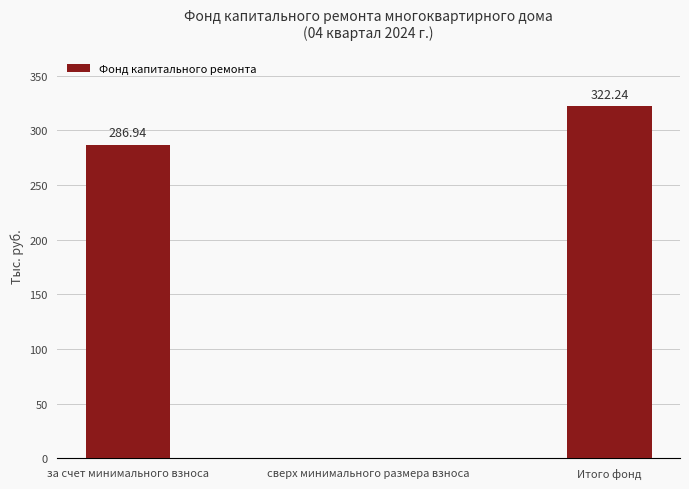

What is the change in value from за счет минимального взноса to Итого фонд?

+35.3